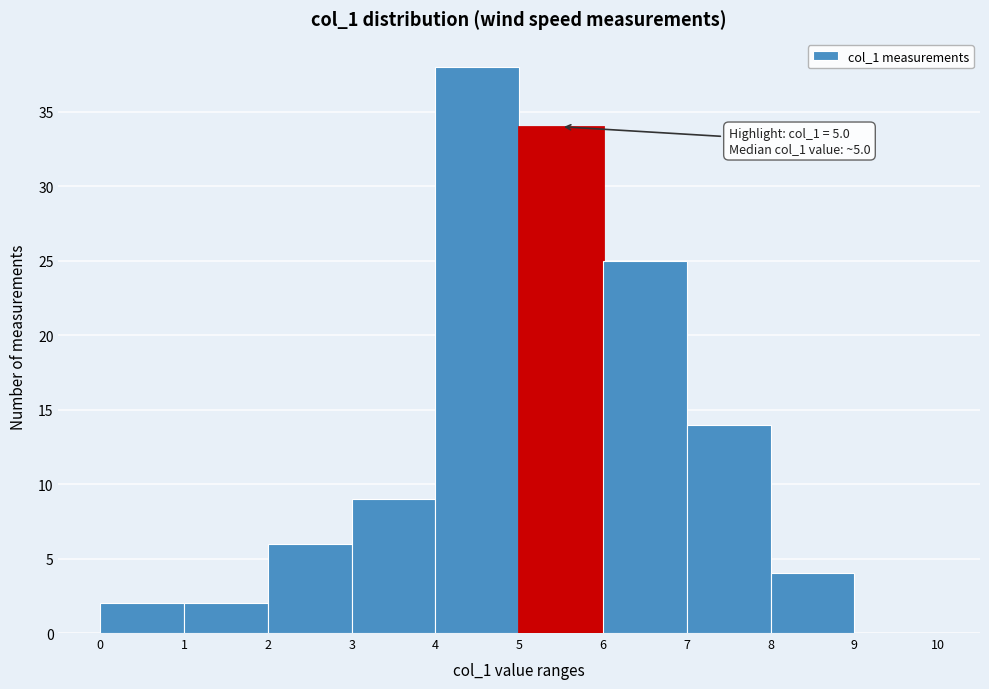

Over which range of the x-axis is the bar tallest?

4 to 5